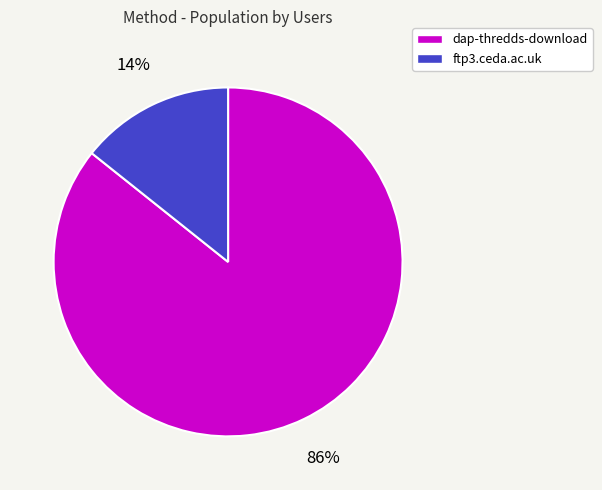

Is the sum of dap-thredds-download and ftp3.ceda.ac.uk greater than half?

Yes